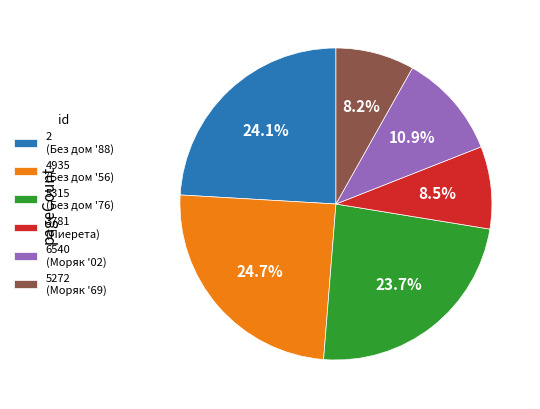

How many slices are in this pie chart?

6